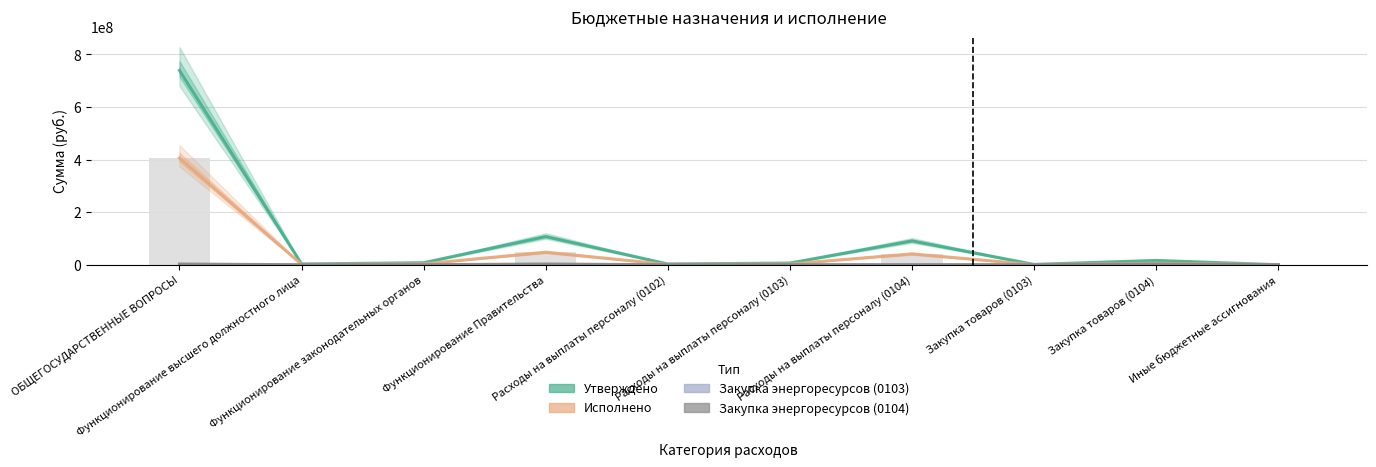

How many values in the Утверждено series exceed 7759500?

4